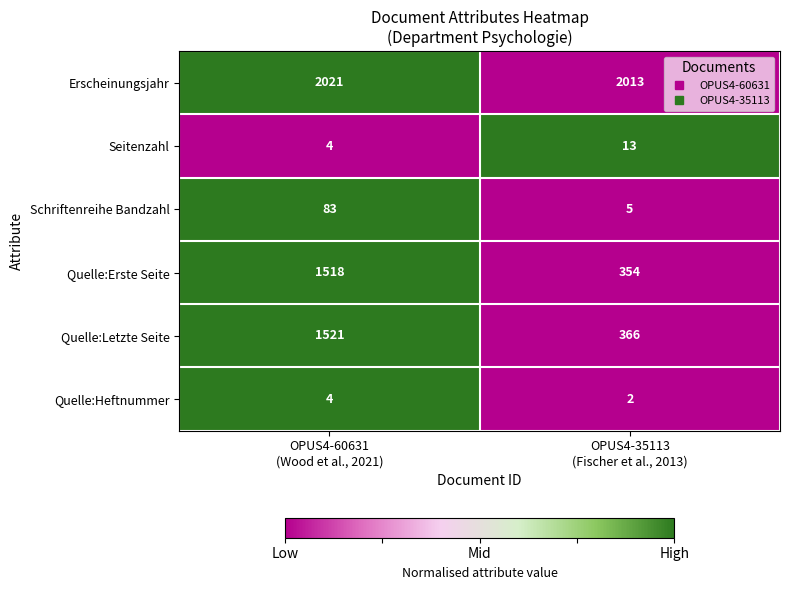

What is the average value of the Erscheinungsjahr series?

2017